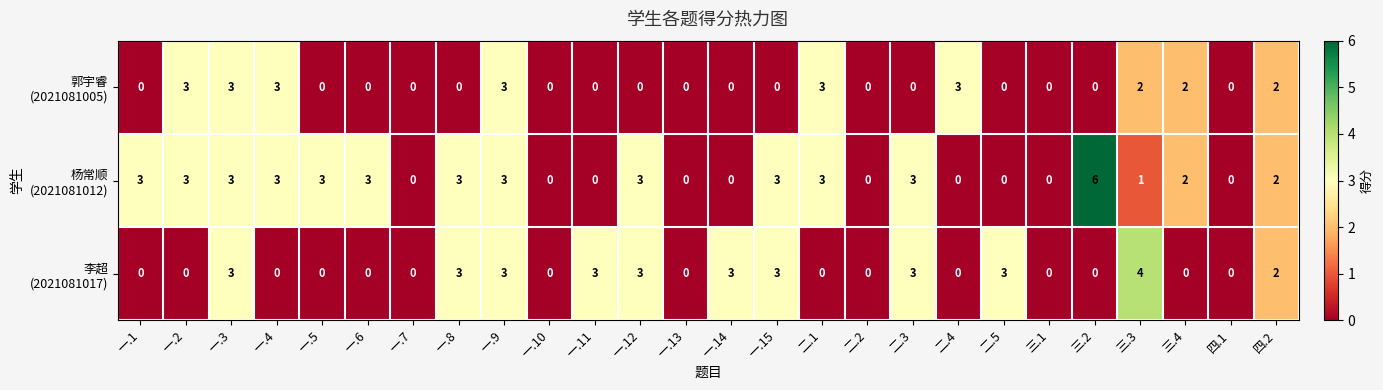

What is the spread (max minus min) of values at 一.2?

3